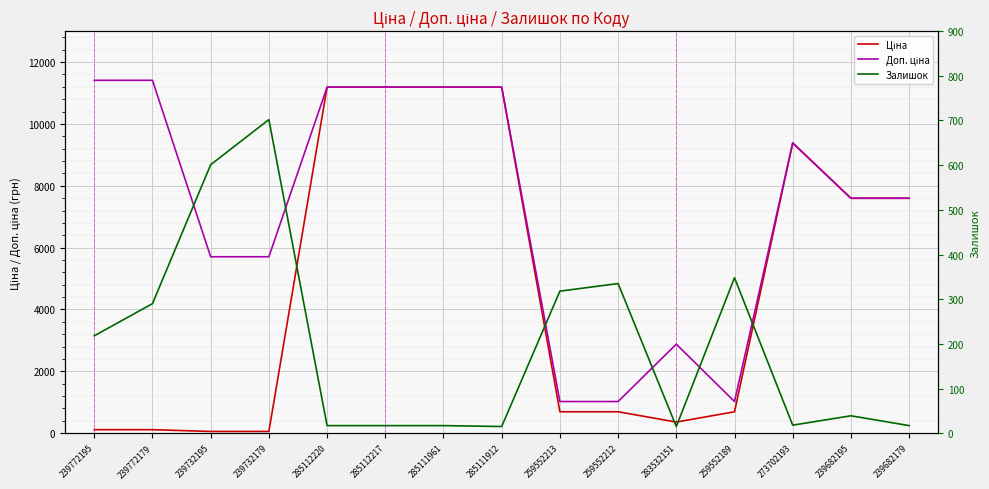

Which series changed the most between 285111961 and 259552189?

Ціна